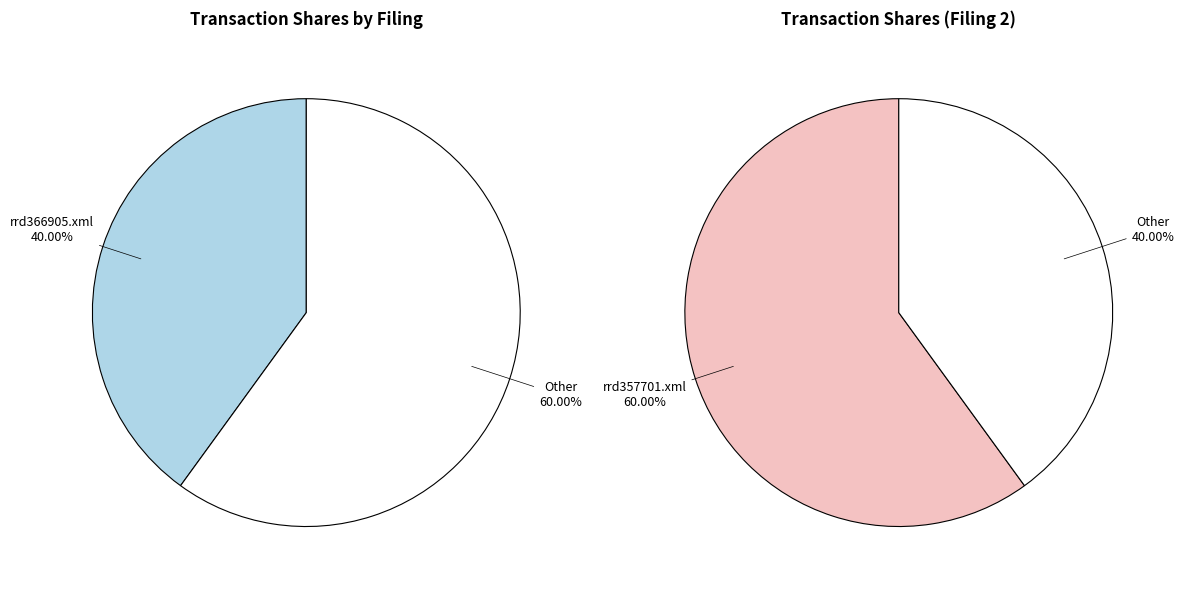

True or false: rrd357701.xml accounts for 60% of the total.

True